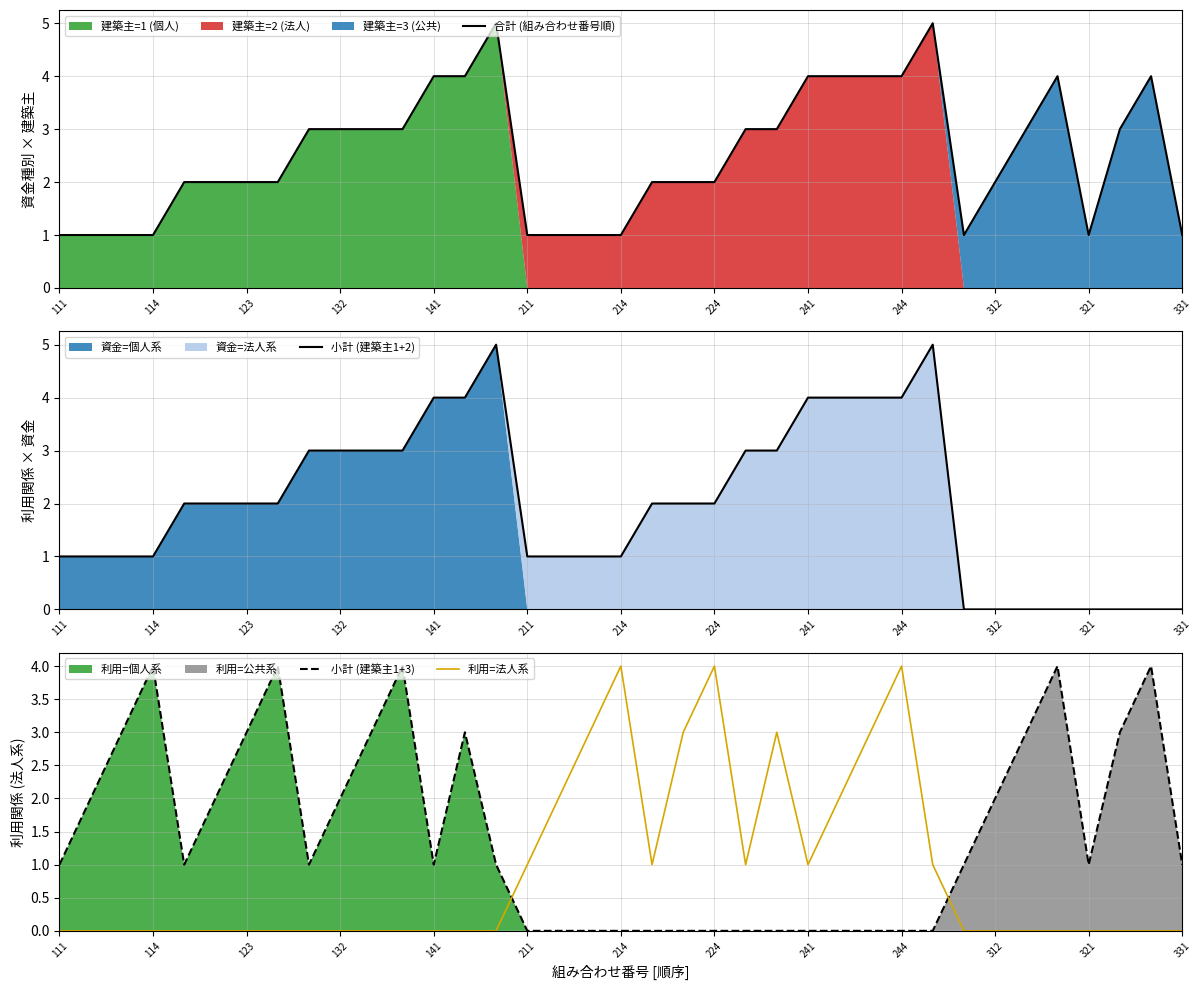

What is the difference between the maximum and second lowest values in the 合計 (組み合わせ番号順) series?

4